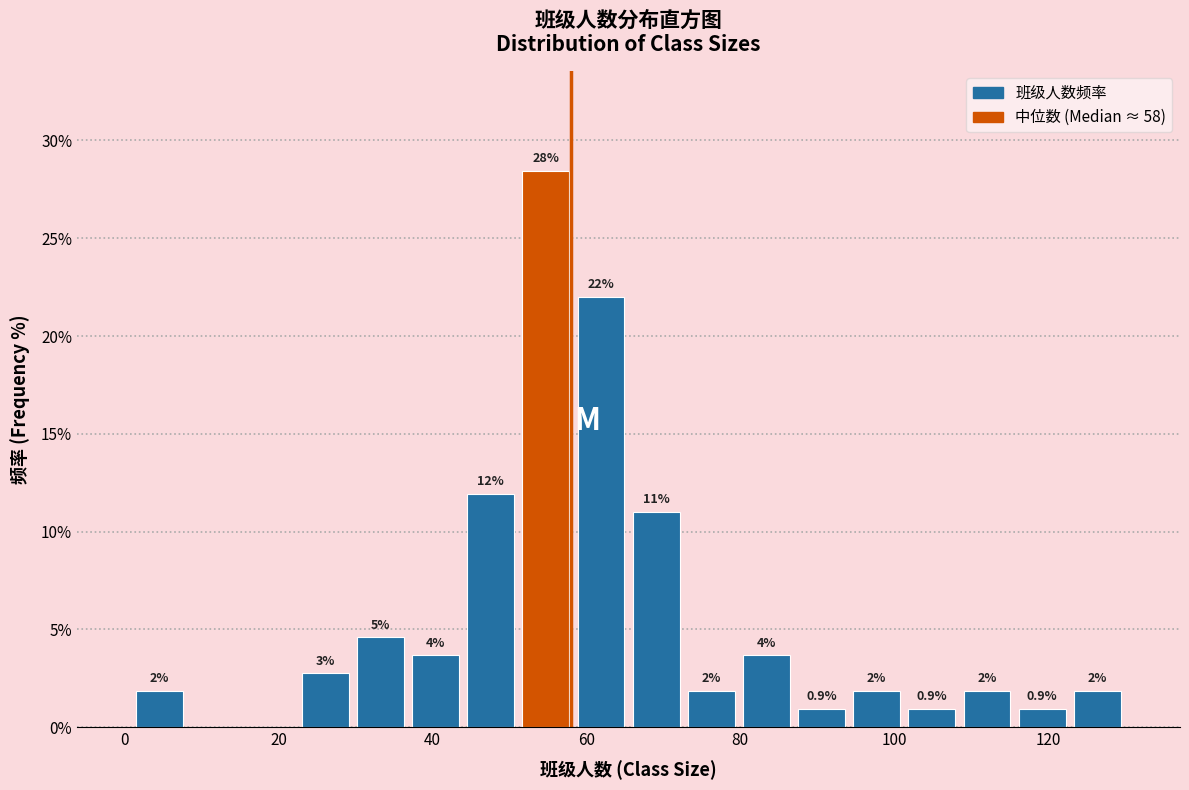

Around what value on the x-axis is the tallest bar? Give the approximate position of its centre, as read against the axis.

54